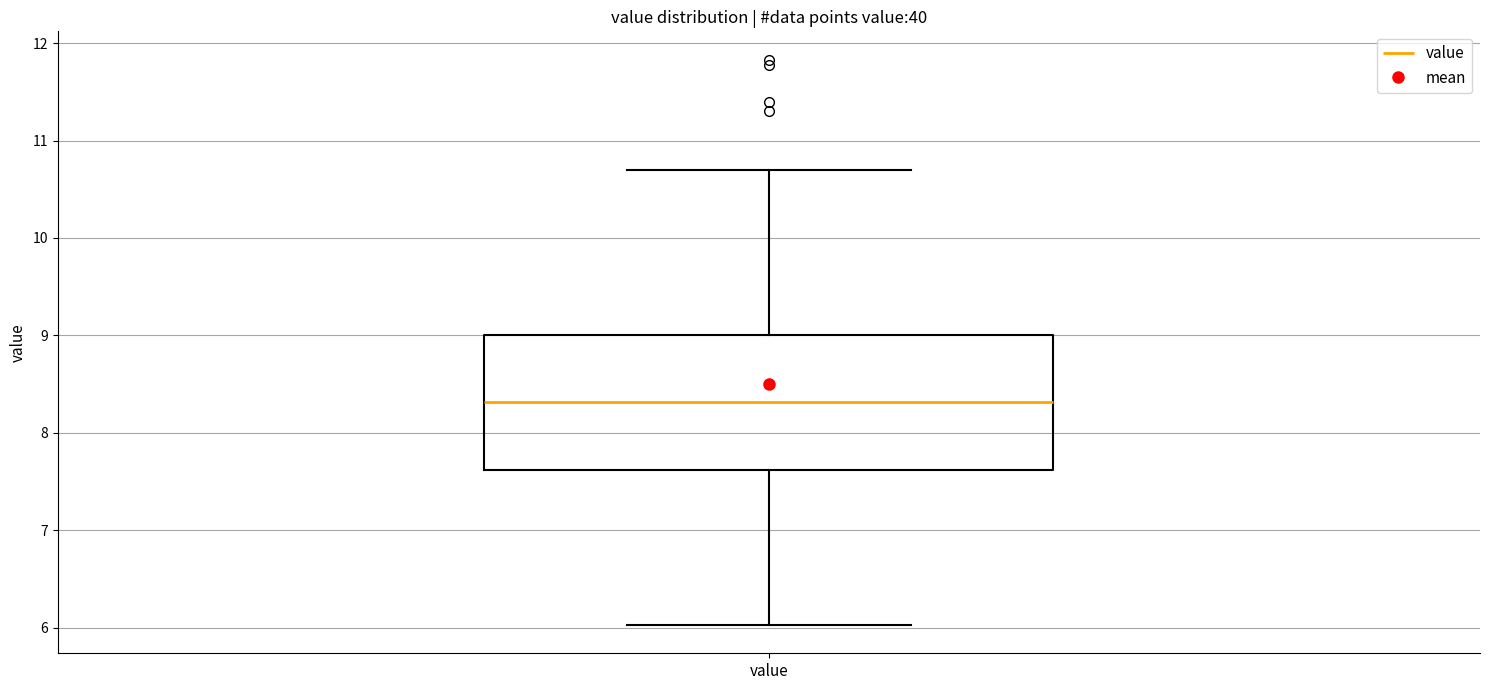

Read this box plot against the y-axis: the position of the median line, the range covered by the box, and the ends of both whiskers. The values are not printed on the chart, so give them approximately, as read against the axis.

median 8.3, box 7.6 to 9.0, whiskers 6.0 to 10.7